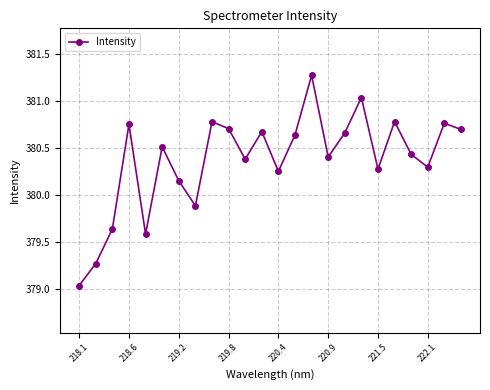

What is the difference between the maximum and minimum values?

2.2